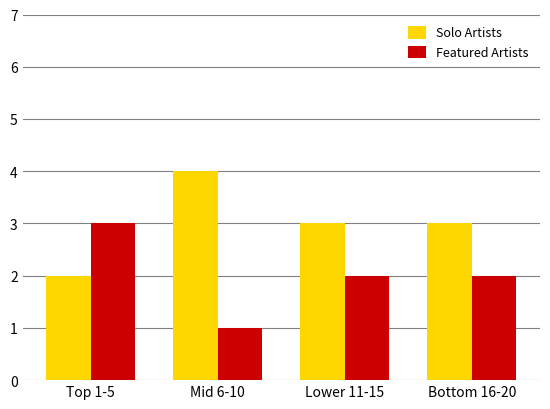

Which label corresponds to the smallest value in the chart?

Mid 6-10